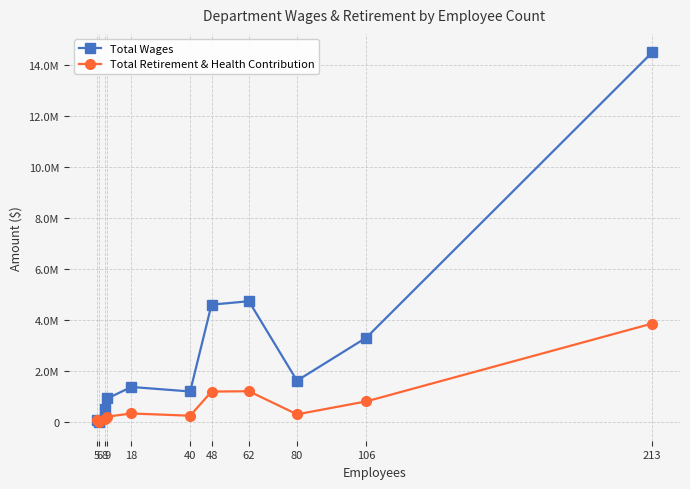

Rank the series by their average value, from lowest to highest.

Total Retirement & Health Contribution, Total Wages